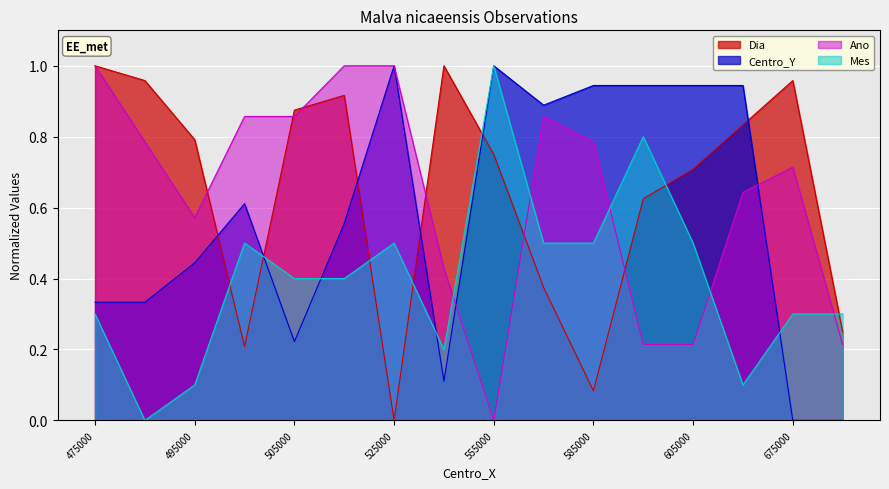

The value of Mes at 475000 is 0.3. True or false?

True